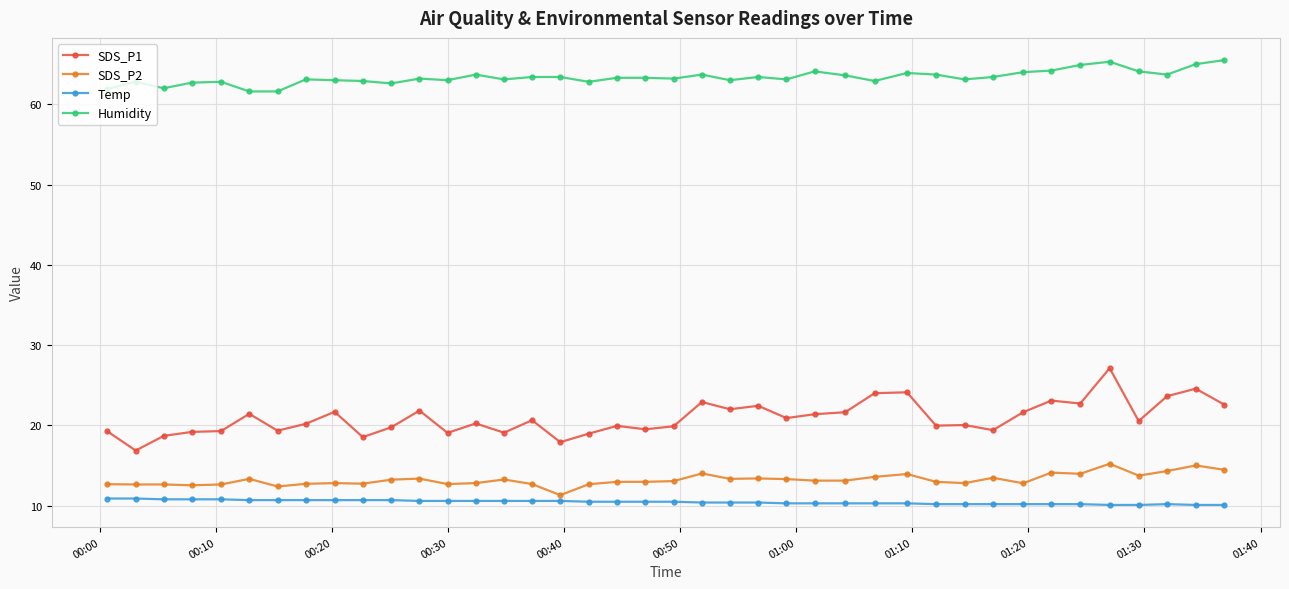

At how many categories does at least one series exceed 20?

40